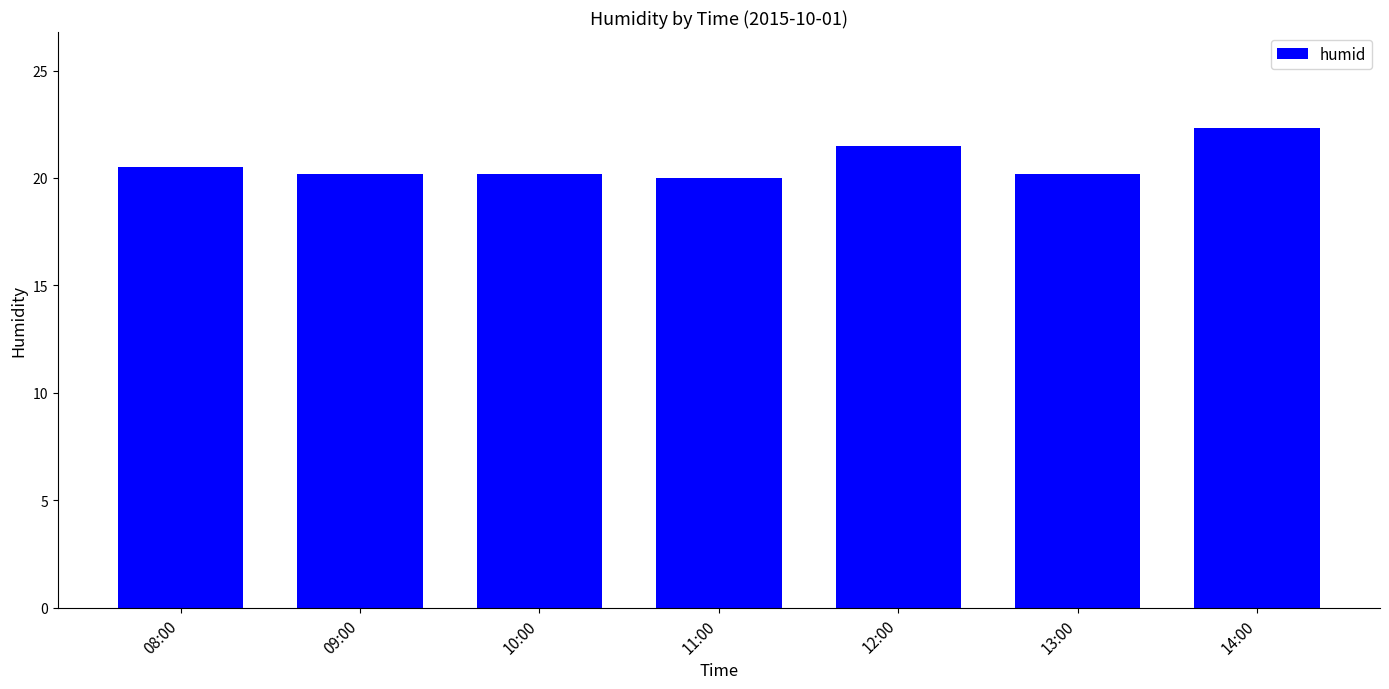

Which label corresponds to the largest value in the chart?

14:00